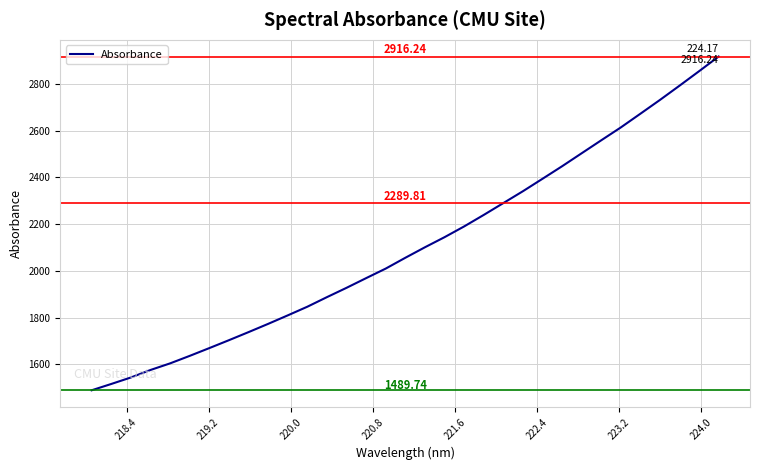

What is the difference between the maximum and minimum values?

1426.5